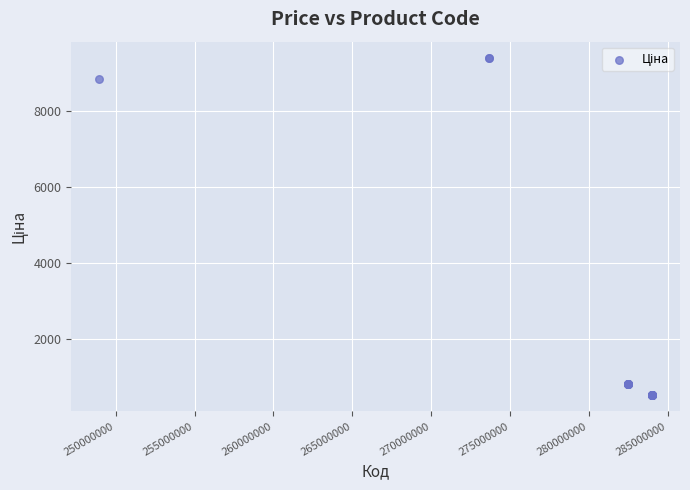

What Y value in the scatter plot is closest to 4961?

8856.7